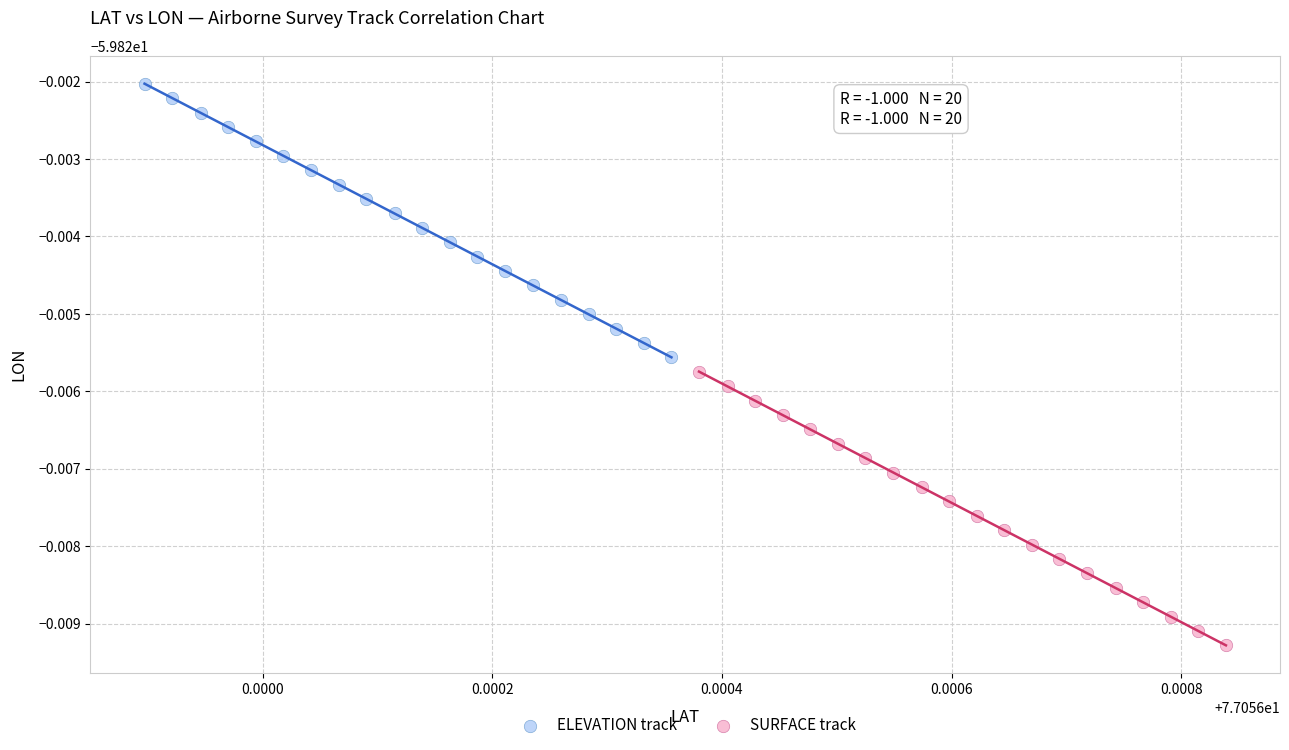

What are all the series names shown in the legend?

ELEVATION track, SURFACE track